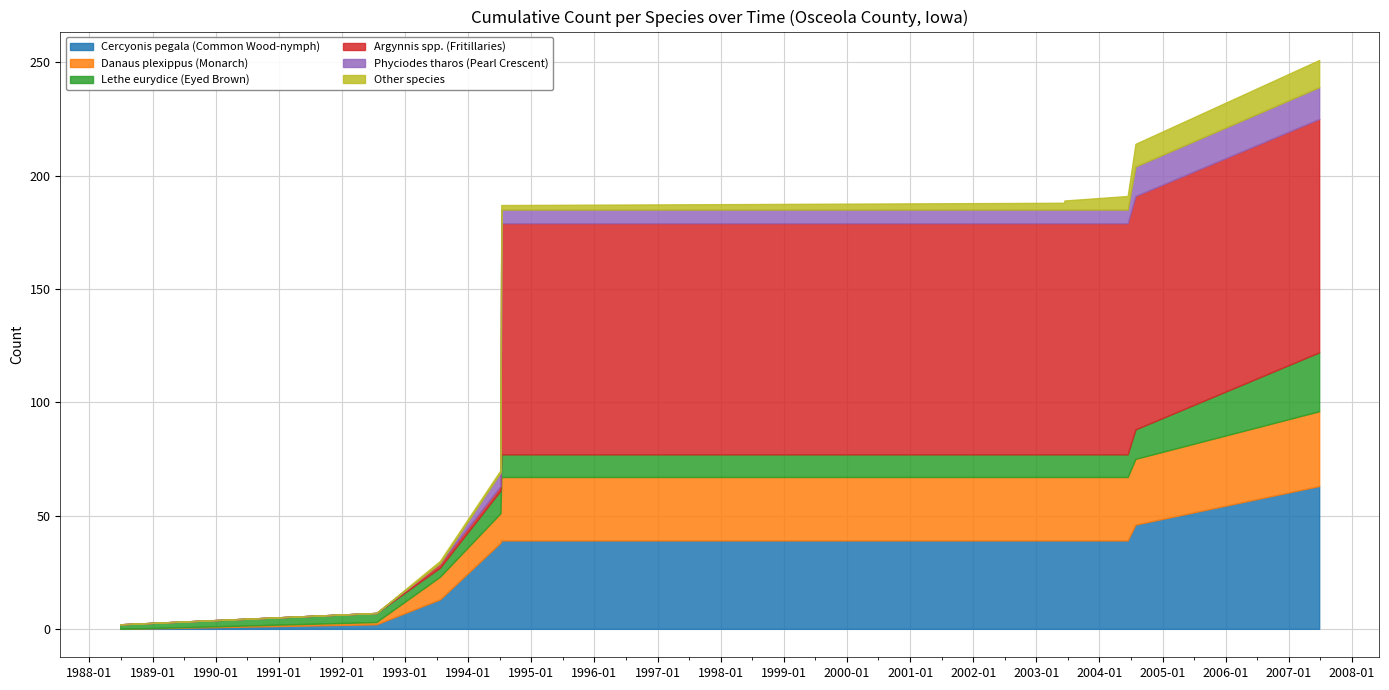

How many distinct data groups are displayed?

6